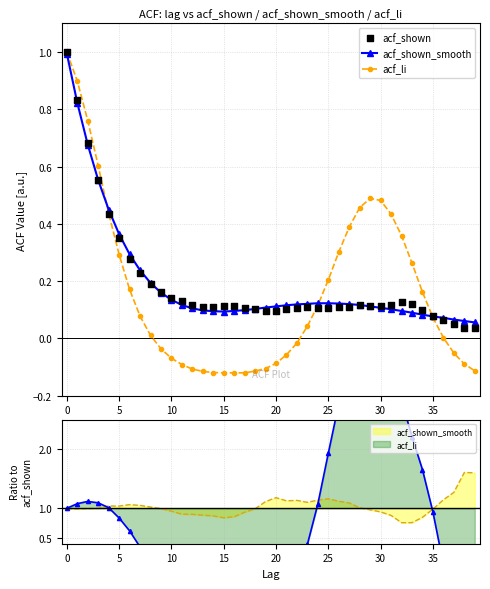

Which series reaches the minimum Y coordinate?

acf_li